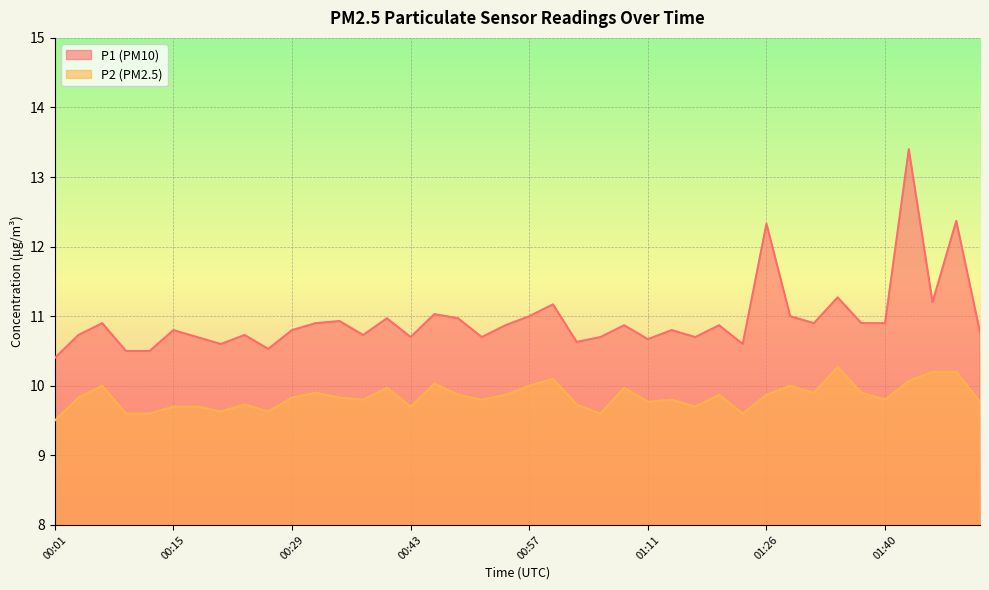

What is the label of the 25th point from the right?

00:43